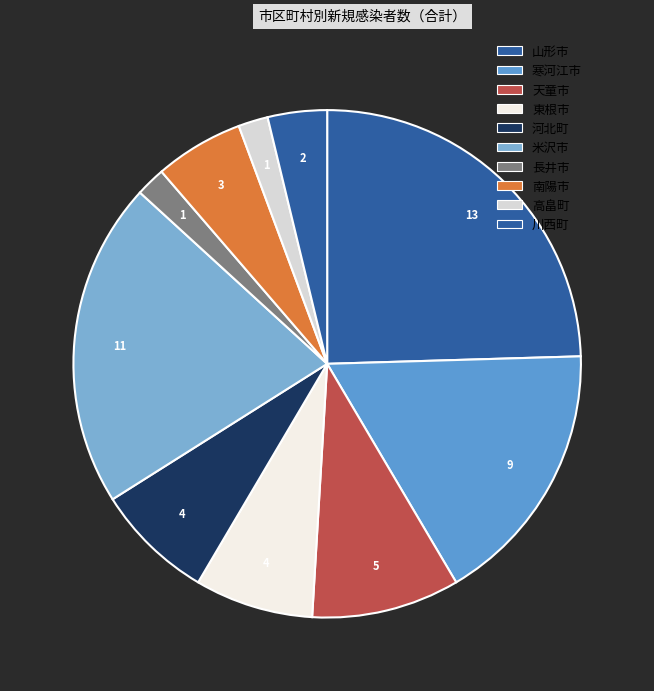

Combined, do 東根市 and 南陽市 account for over 50%?

No